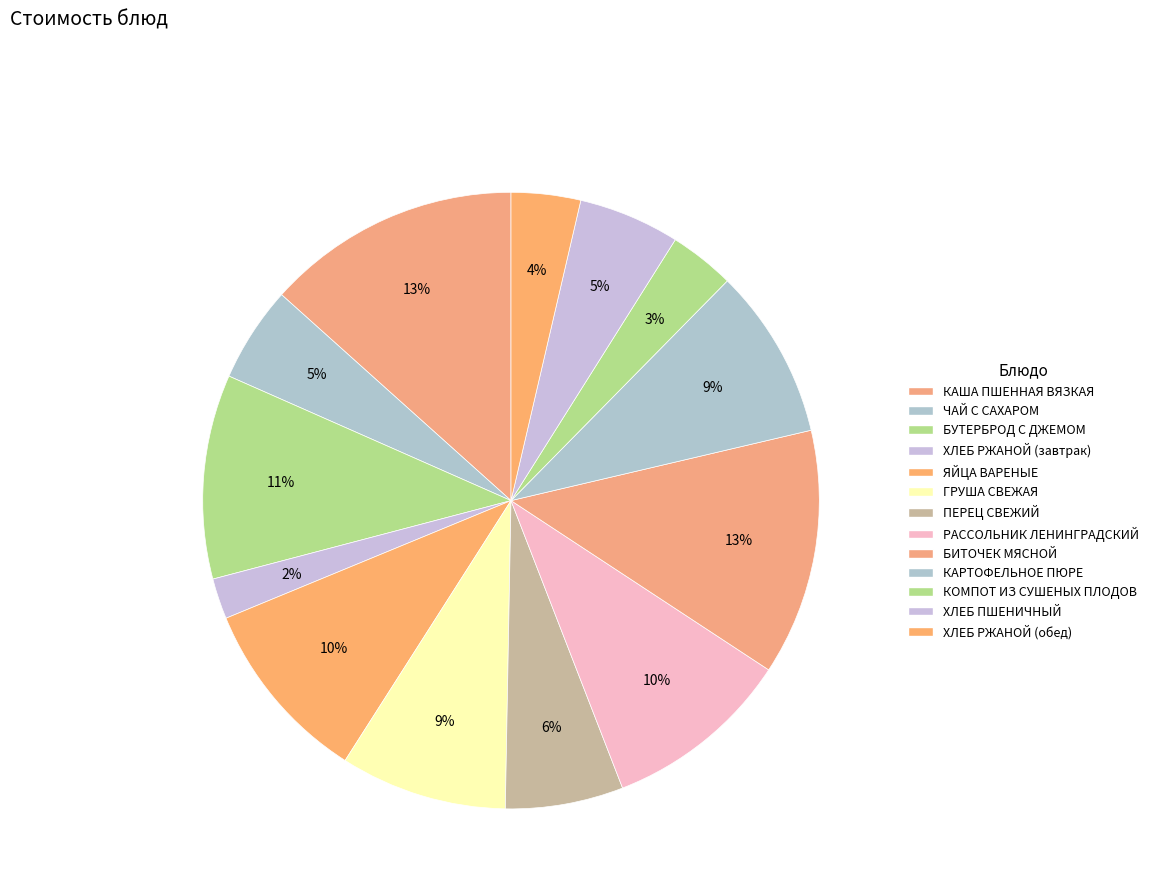

How many segments does this pie chart have?

13